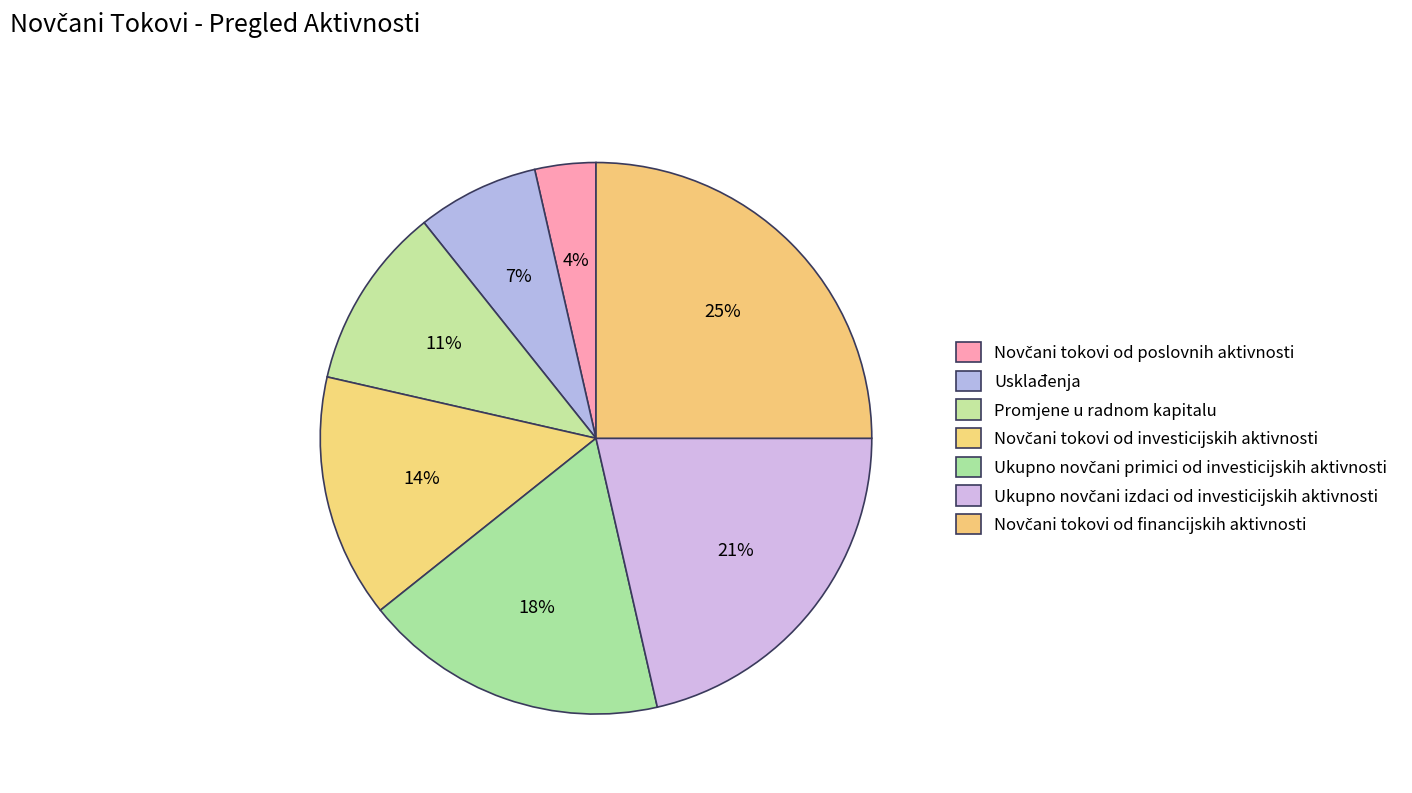

To the nearest percent, what is the difference between the Novčani tokovi od financijskih aktivnosti and Usklađenja slice percentages?

18%